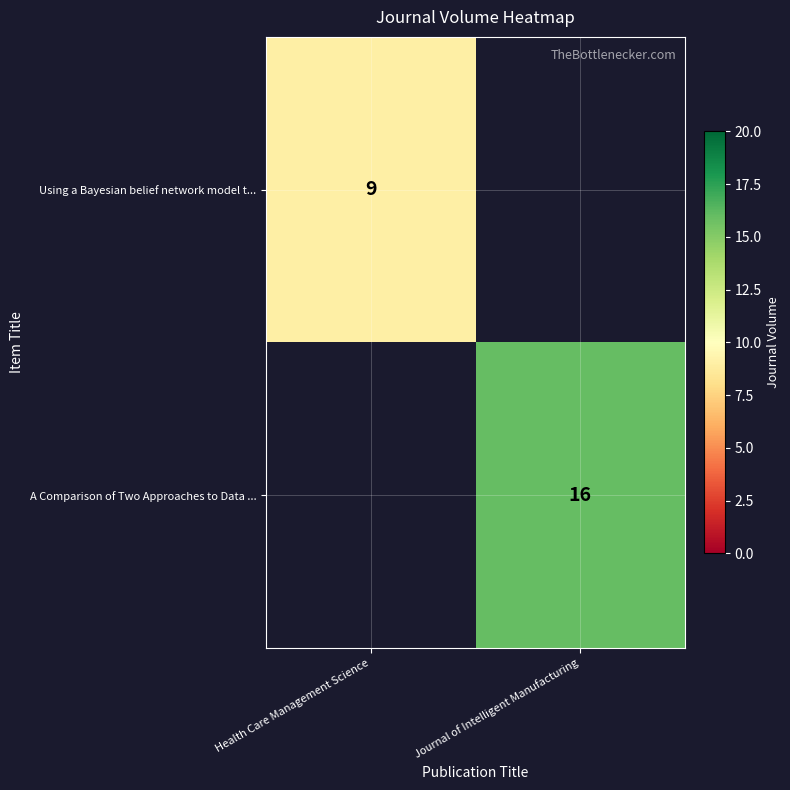

The Using a Bayesian belief network model t... series shows 9 at Health Care Management Science. True or false?

True